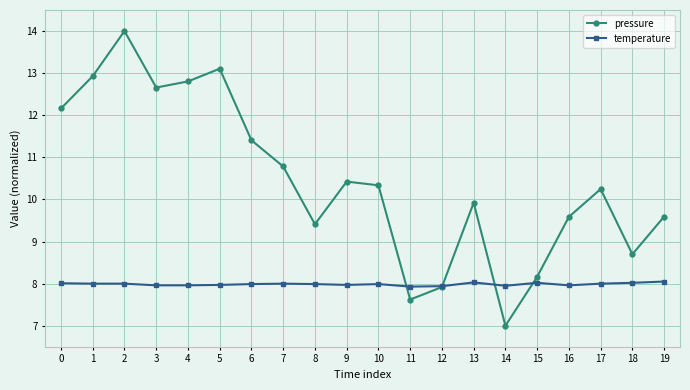

How many lines are shown in the chart?

2